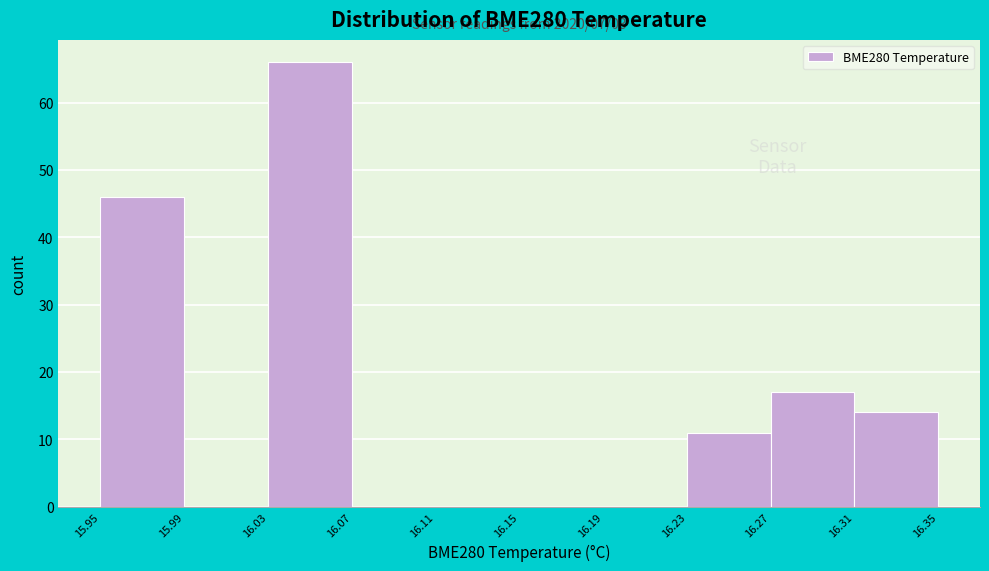

Over which range of the x-axis is the bar tallest?

16.03 to 16.07